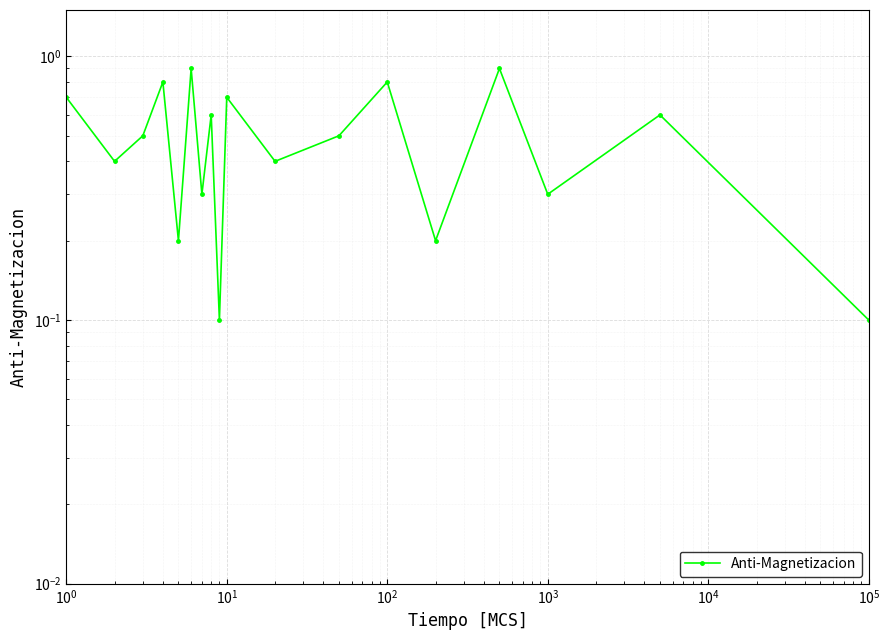

Is it true that the value at $\mathdefault{10^{1}}$ is 0.8?

False